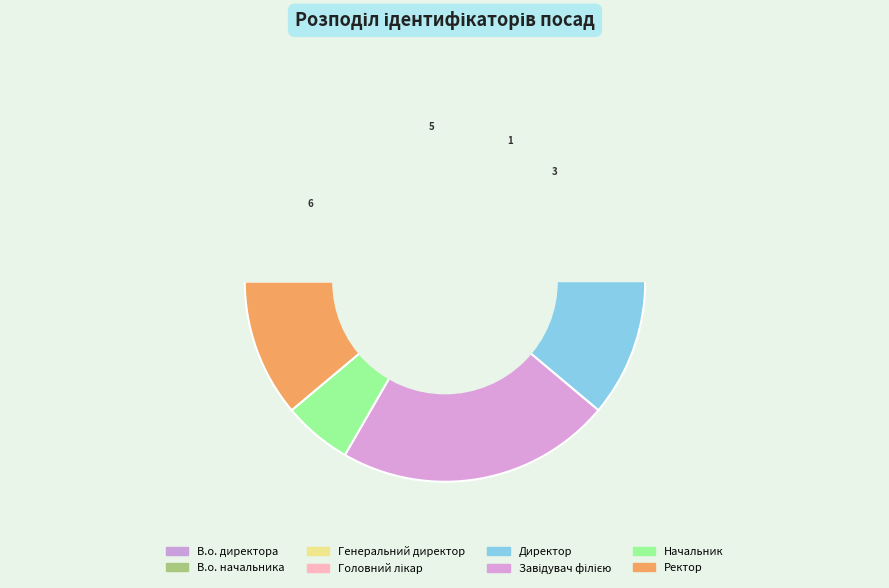

How many slices are in this pie chart?

8